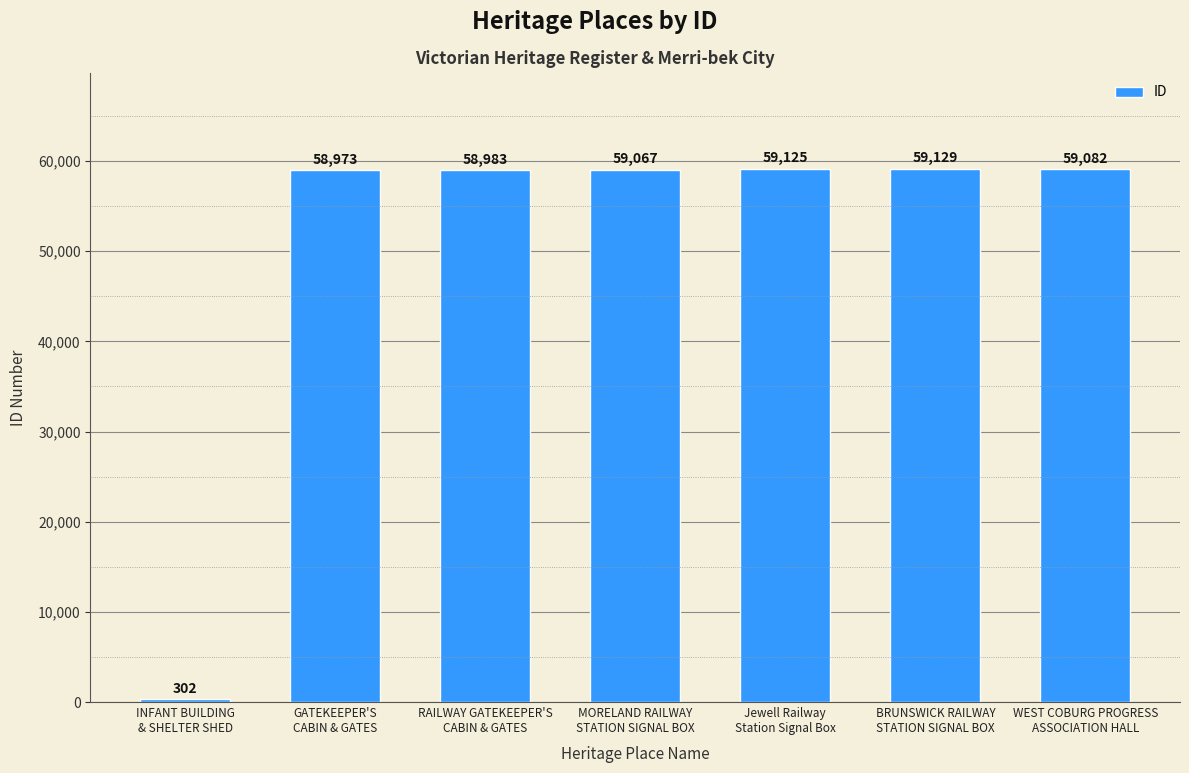

How many data points does each series have?

7